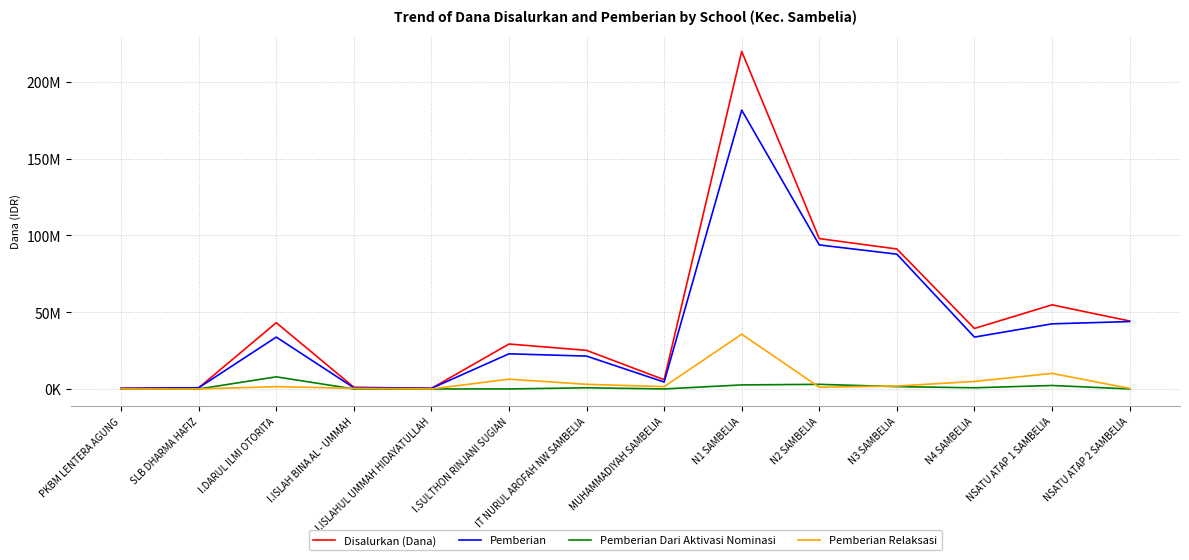

Is it true that Pemberian Relaksasi equals 3000000 at IT NURUL AROFAH NW SAMBELIA?

True